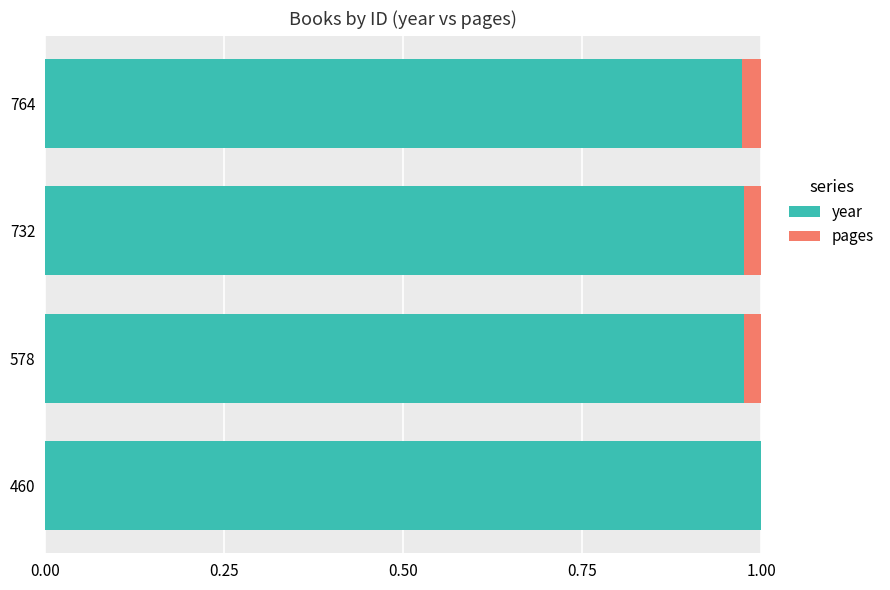

The value of year at 578 is 1.7. True or false?

False